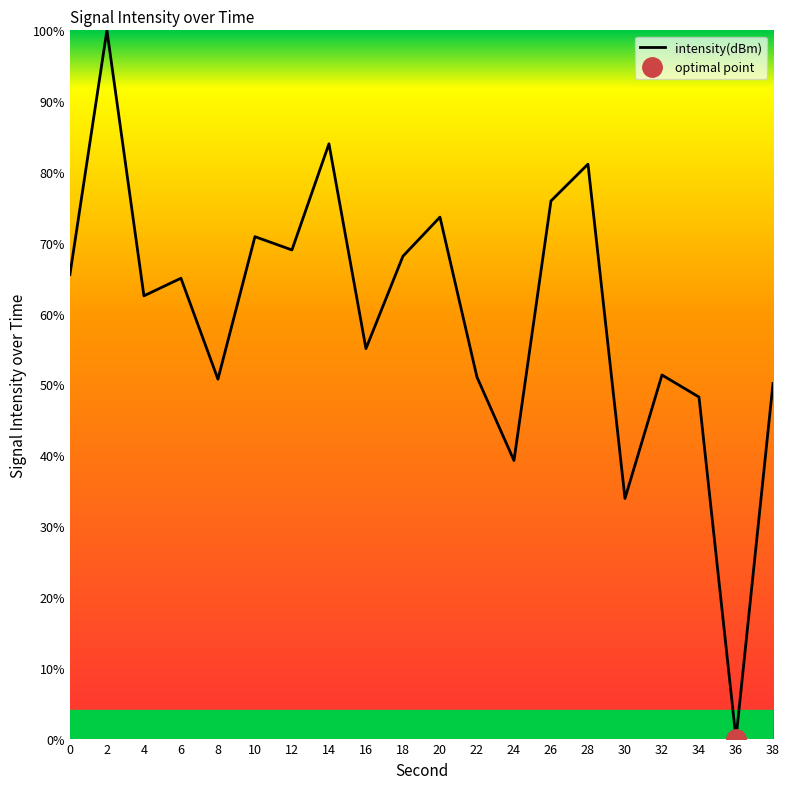

What is the value of the 2nd point from the left?

100.0